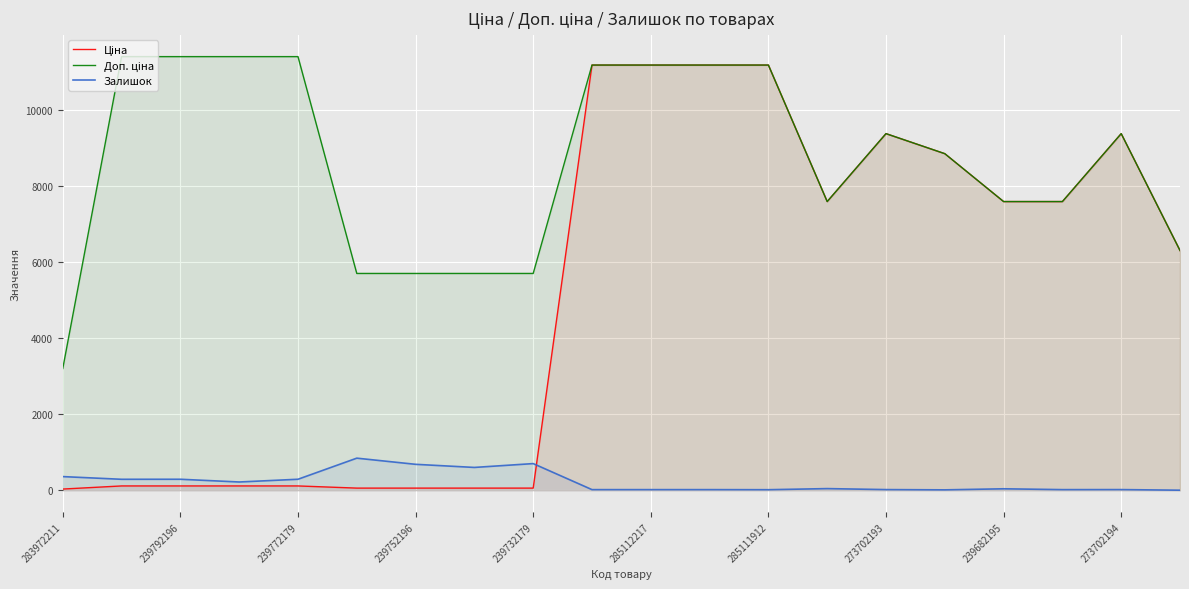

What is the greatest value displayed?

11410.0